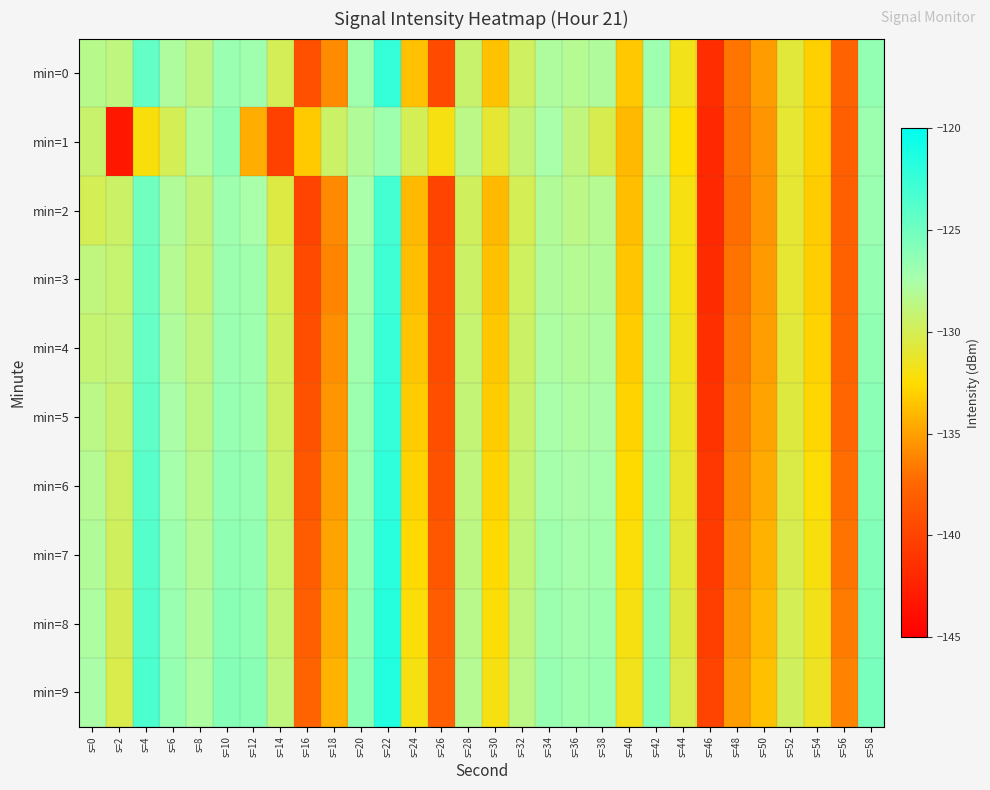

What is the minimum value shown in the chart?

-143.2